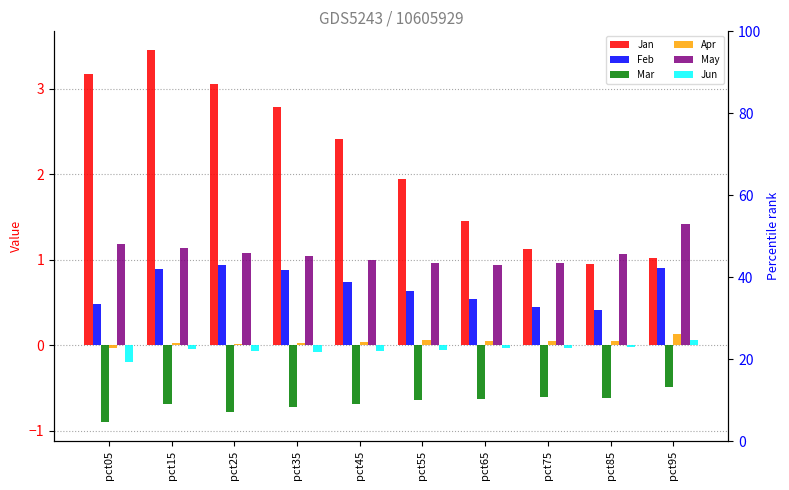

Reading left to right, extract all data points from this chart.

Jan: pct05=3.2	pct15=3.5	pct25=3.1	pct35=2.8	pct45=2.4	pct55=1.9	pct65=1.5	pct75=1.1	pct85=0.9	pct95=1.0
Feb: pct05=0.5	pct15=0.9	pct25=0.9	pct35=0.9	pct45=0.7	pct55=0.6	pct65=0.5	pct75=0.4	pct85=0.4	pct95=0.9
Mar: pct05=-0.9	pct15=-0.7	pct25=-0.8	pct35=-0.7	pct45=-0.7	pct55=-0.6	pct65=-0.6	pct75=-0.6	pct85=-0.6	pct95=-0.5
Apr: pct05=-0.0	pct15=0.0	pct25=0.0	pct35=0.0	pct45=0.0	pct55=0.1	pct65=0.0	pct75=0.0	pct85=0.0	pct95=0.1
May: pct05=1.2	pct15=1.1	pct25=1.1	pct35=1.0	pct45=1.0	pct55=1.0	pct65=0.9	pct75=1.0	pct85=1.1	pct95=1.4
Jun: pct05=-0.2	pct15=-0.0	pct25=-0.1	pct35=-0.1	pct45=-0.1	pct55=-0.1	pct65=-0.0	pct75=-0.0	pct85=-0.0	pct95=0.1